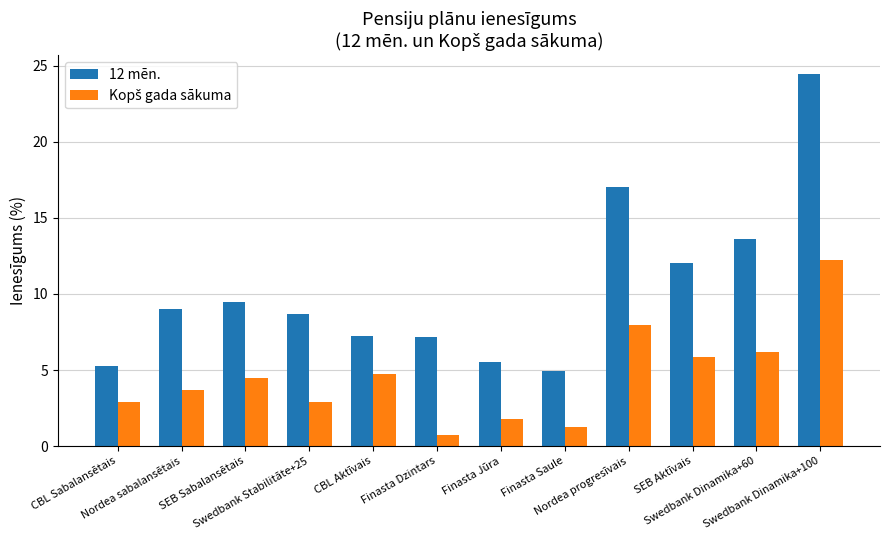

What is the smallest value displayed?

0.7